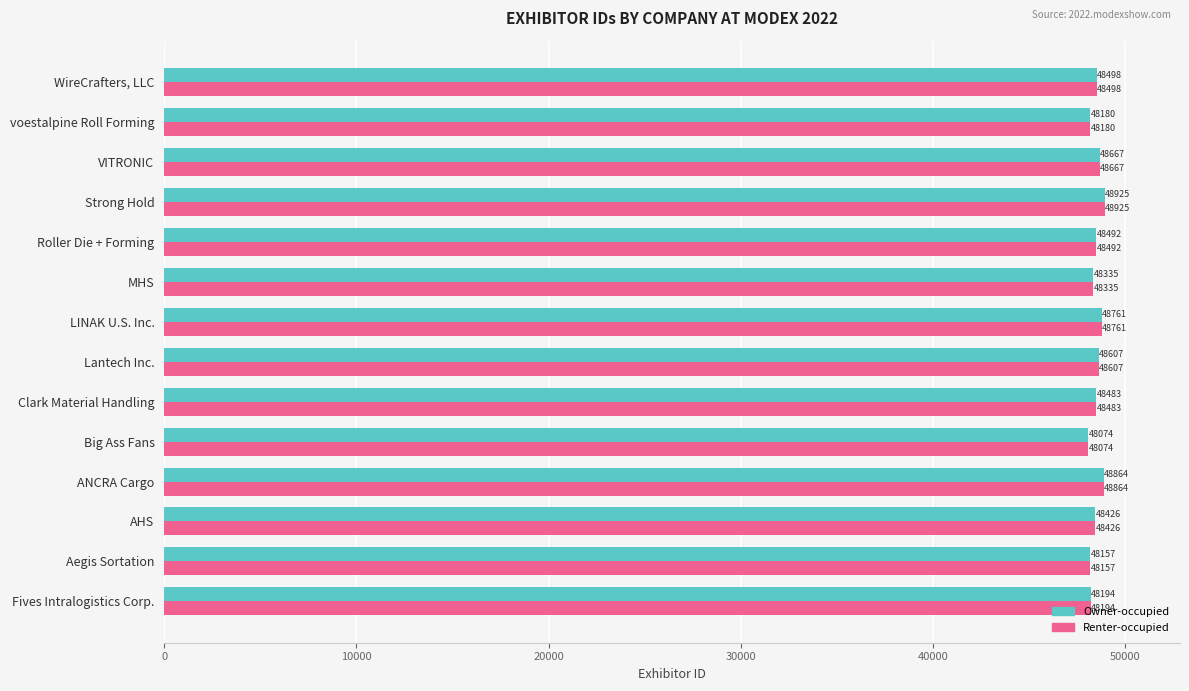

Which category has the lowest value in the Renter-occupied series?

Big Ass Fans